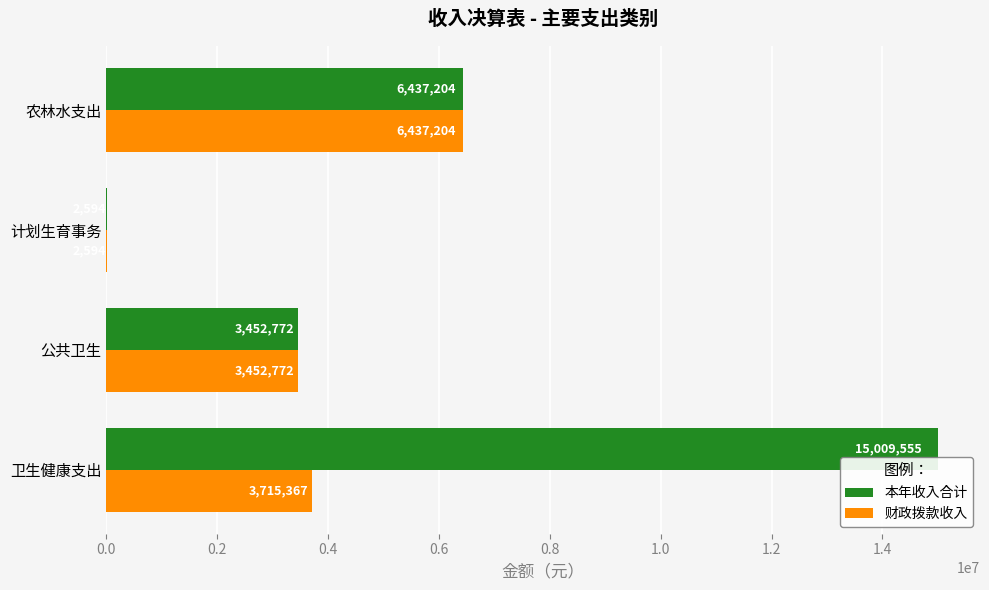

Where is 本年收入合计 nearest to the value 7506074?

农林水支出